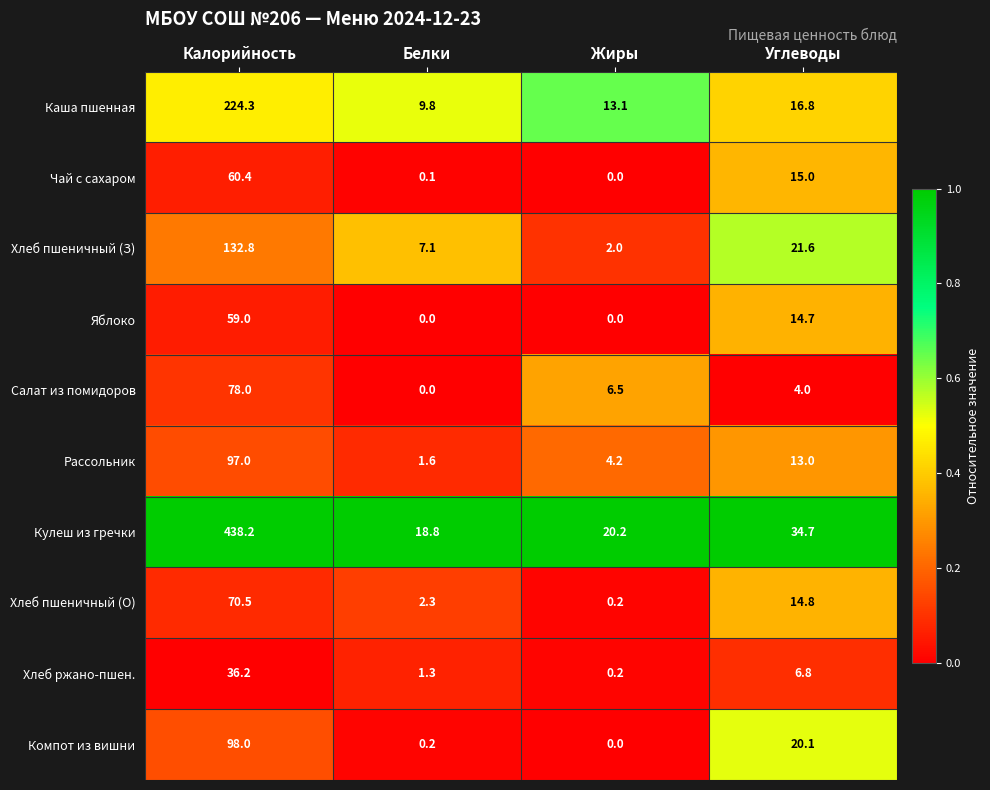

How many values in Салат из помидоров are above zero?

3